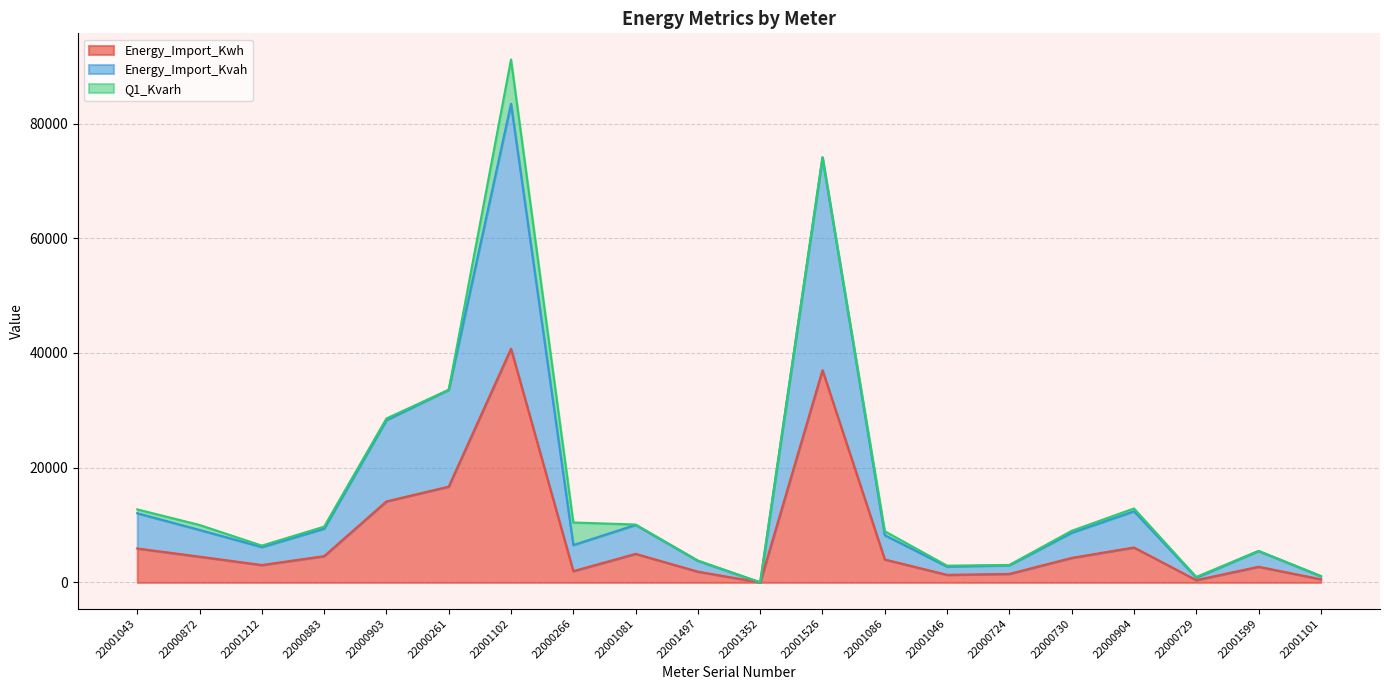

The value of Energy_Import_Kwh at 22000266 is 1966.7. True or false?

True